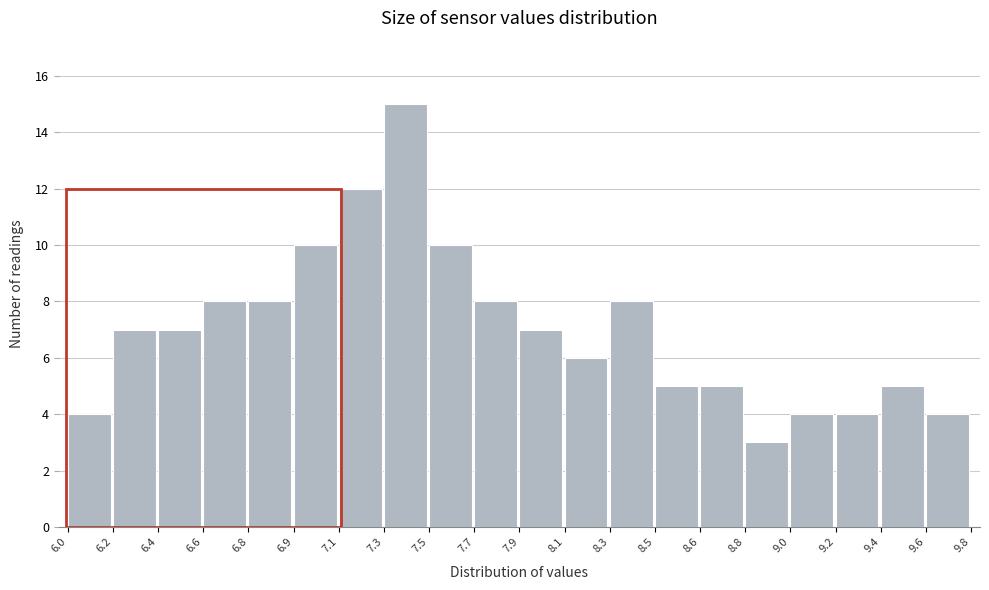

Reading right to left, transcribe all the data shown in this chart.

9.6=4	9.4=5	9.2=4	9.0=4	8.8=3	8.6=5	8.5=5	8.3=8	8.1=6	7.9=7	7.7=8	7.5=10	7.3=15	7.1=12	6.9=10	6.8=8	6.6=8	6.4=7	6.2=7	6.0=4